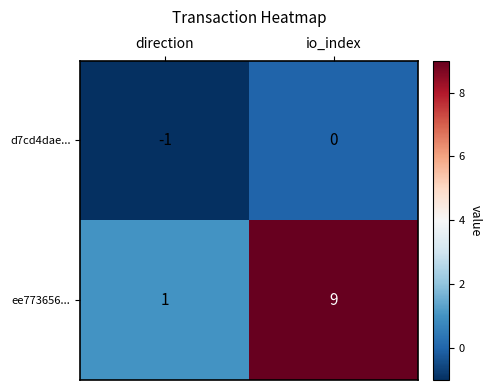

What is the difference between the highest and lowest values at io_index?

9